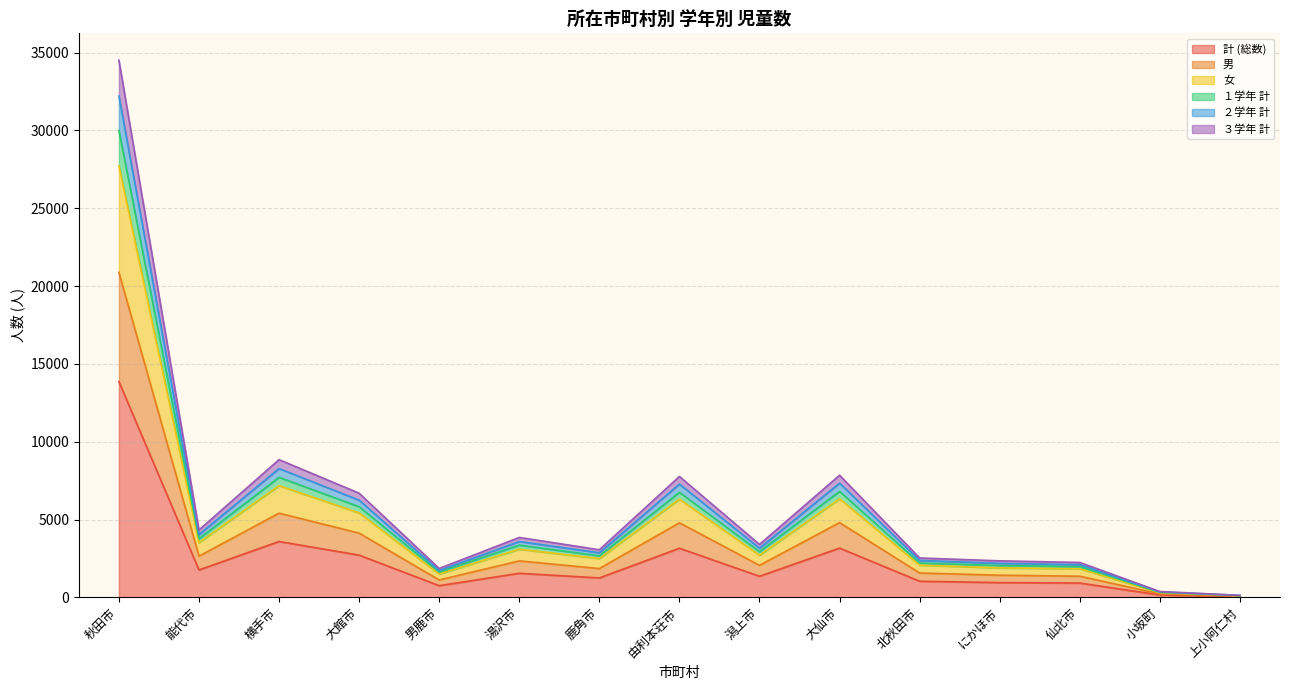

What is the label of the 4th point from the right?

にかほ市